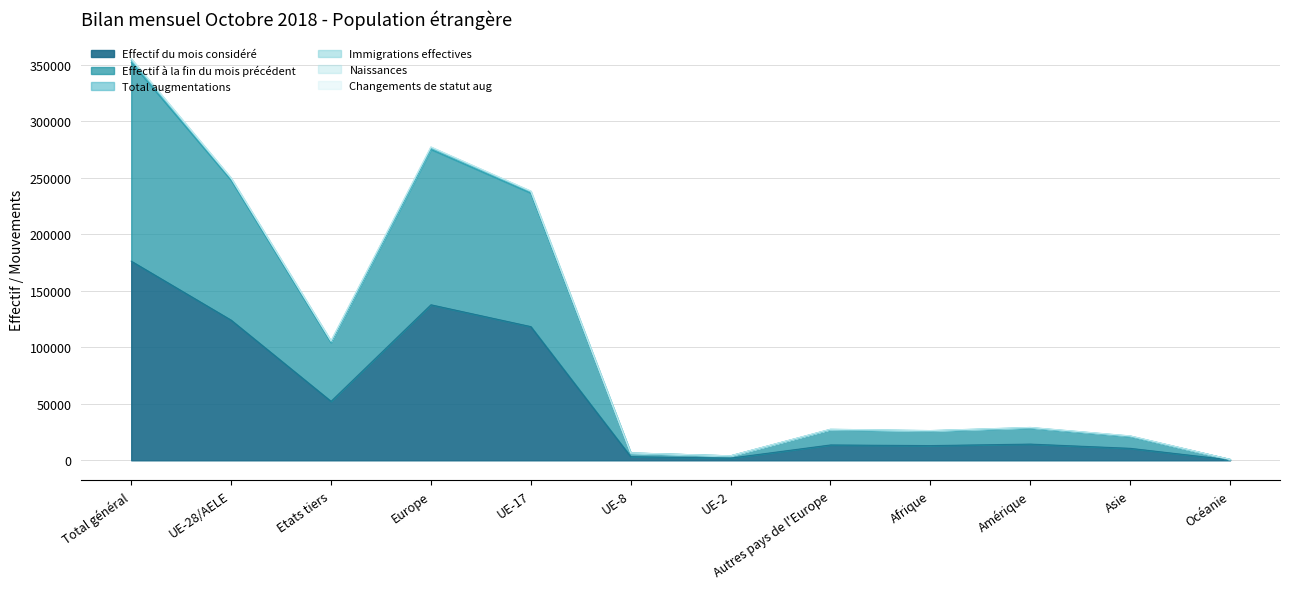

The value of Effectif du mois considéré at Etats tiers is 27480. True or false?

False